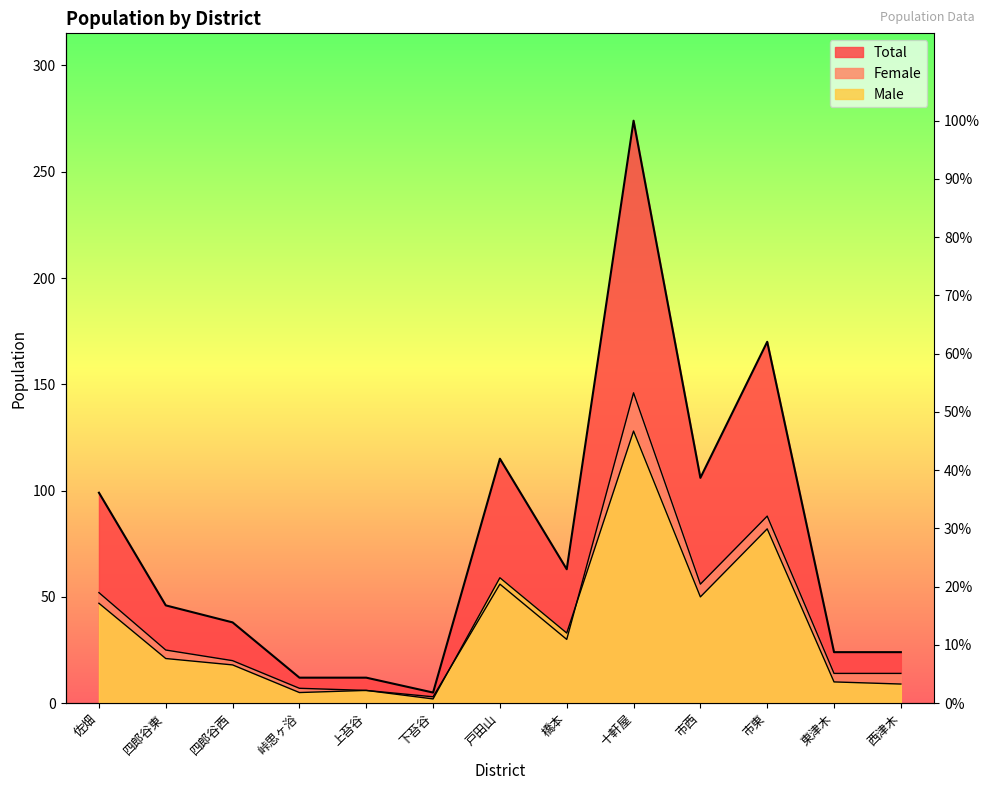

What is the sum of the Female values at 四郎谷東 and 西津木?

39